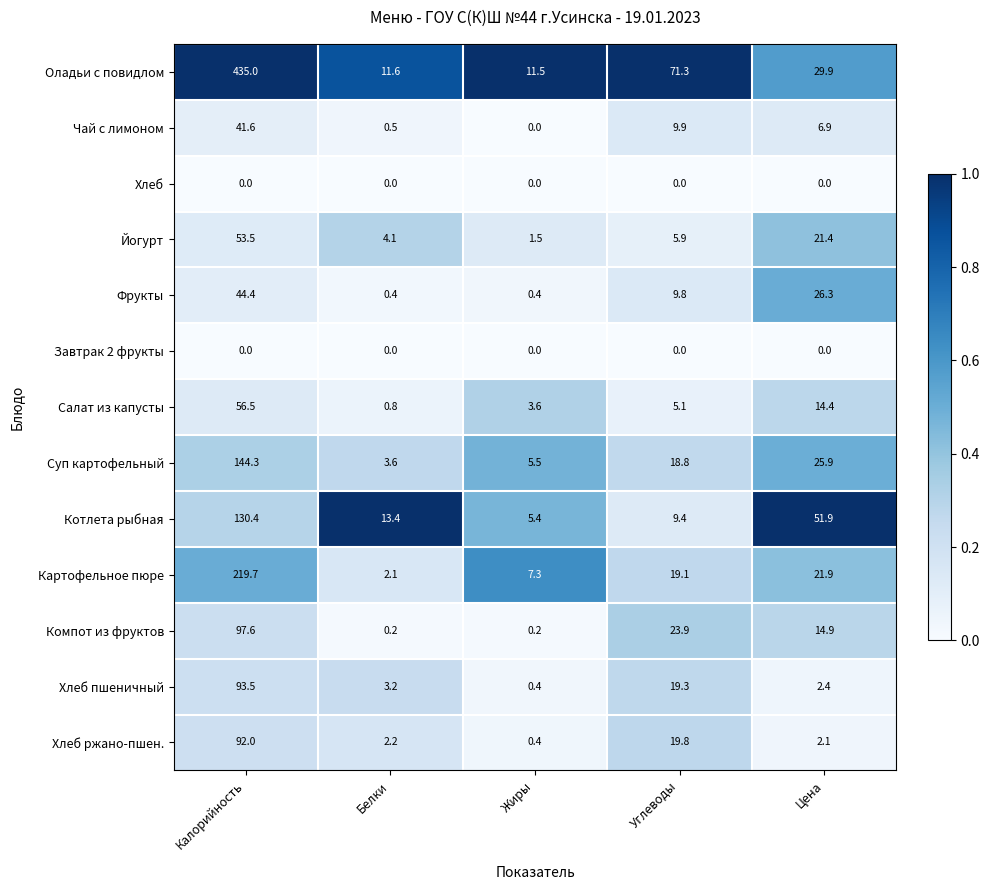

Count the number of data series in this chart.

13